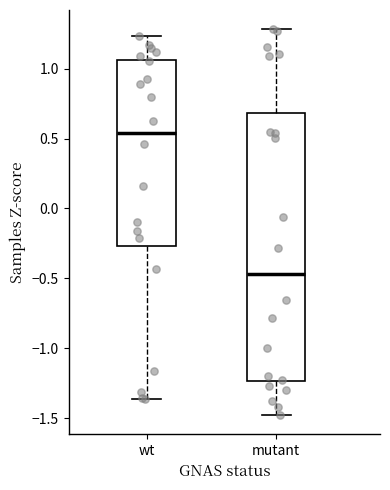

Comparing the boxes themselves (not the whiskers), which one is the tallest?

mutant